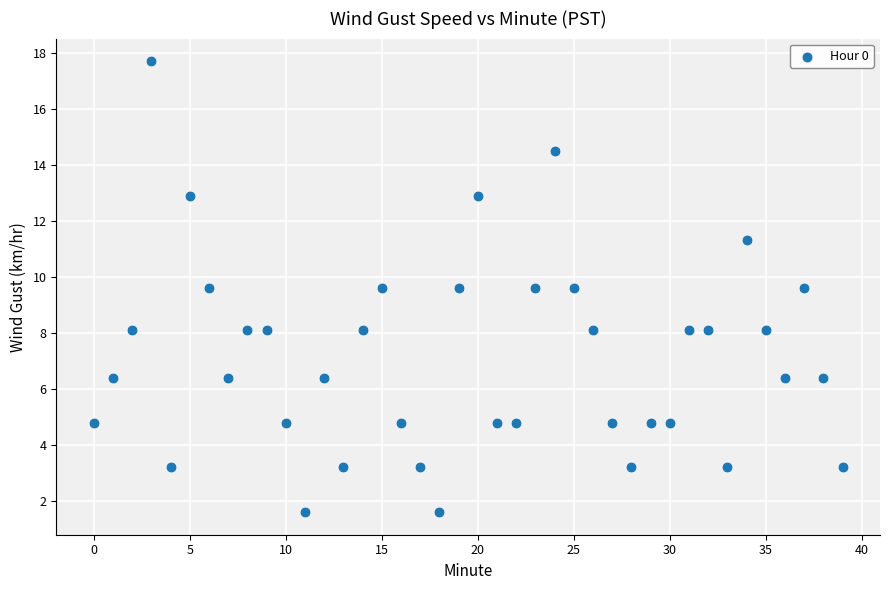

What is the range of Y values (max minus min)?

16.1